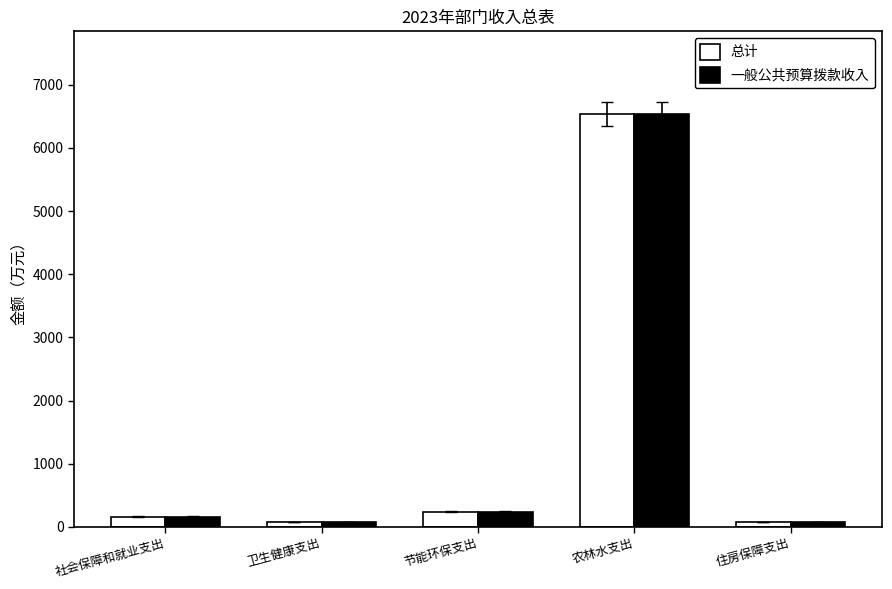

What is the label of the 3rd bar from the right?

节能环保支出